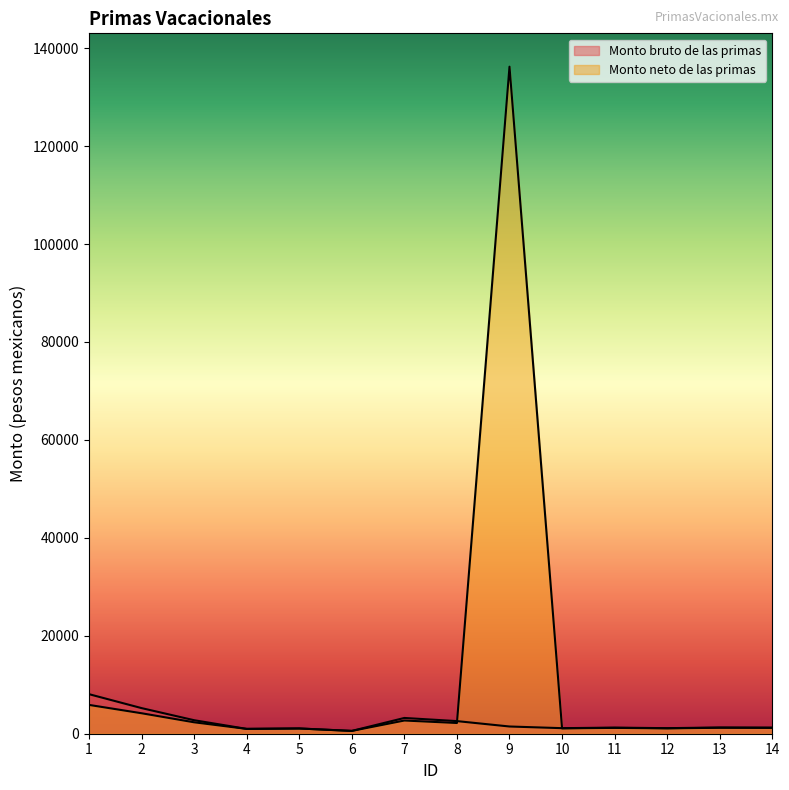

Reading right to left, list all the values displayed in this chart.

Monto bruto de las primas: 1244.5	1271.2	1134.3	1244.5	1134.3	1475.0	2575.3	3219.2	573.4	1070.6	985.9	2757.6	5230.9	8077.1
Monto neto de las primas: 1192.9	1216.6	1094.6	1192.9	1094.6	136218.0	2189.7	2696.1	573.4	1070.6	985.9	2333.0	4181.7	5884.9